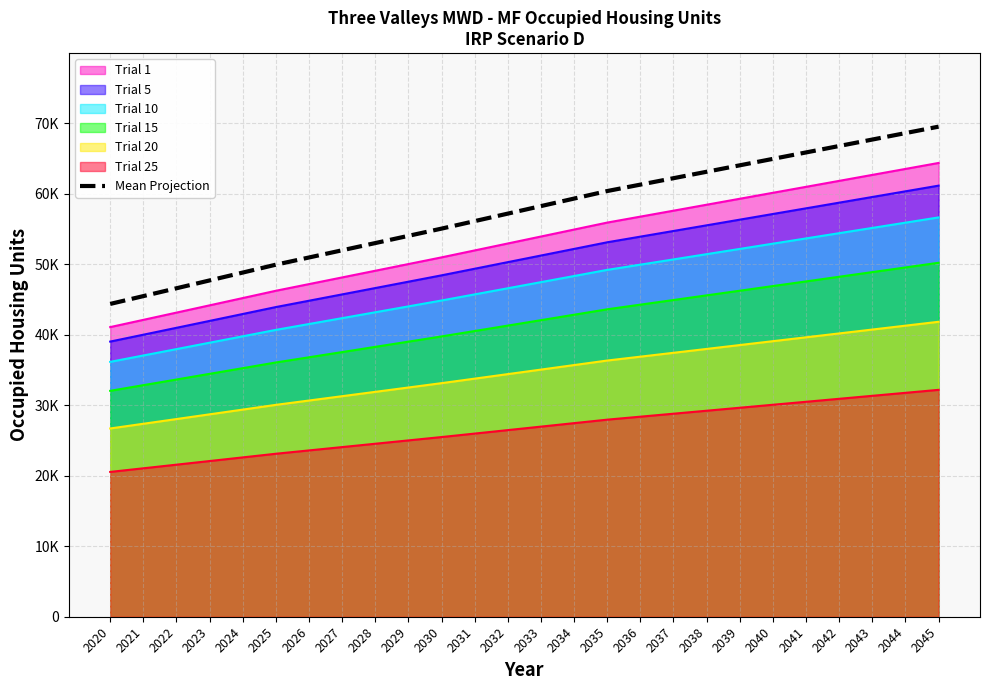

Rank the categories by value from highest to lowest.

2045, 2044, 2043, 2042, 2041, 2040, 2039, 2038, 2037, 2036, 2035, 2034, 2033, 2032, 2031, 2030, 2029, 2028, 2027, 2026, 2025, 2024, 2023, 2022, 2021, 2020